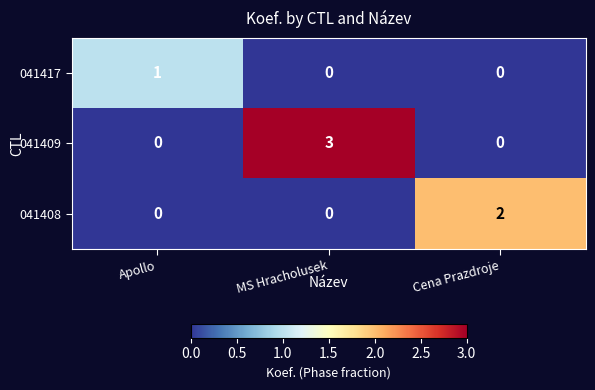

What is the sum of all 041409 values?

3